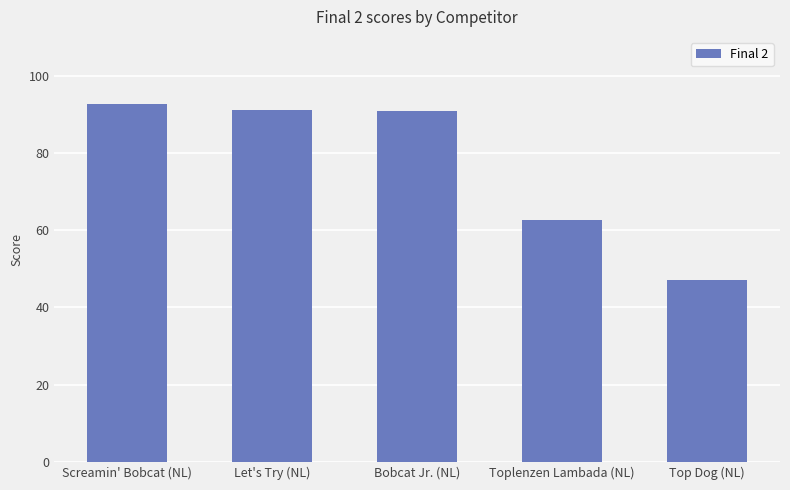

What is the label of the 2nd bar from the left?

Let's Try (NL)